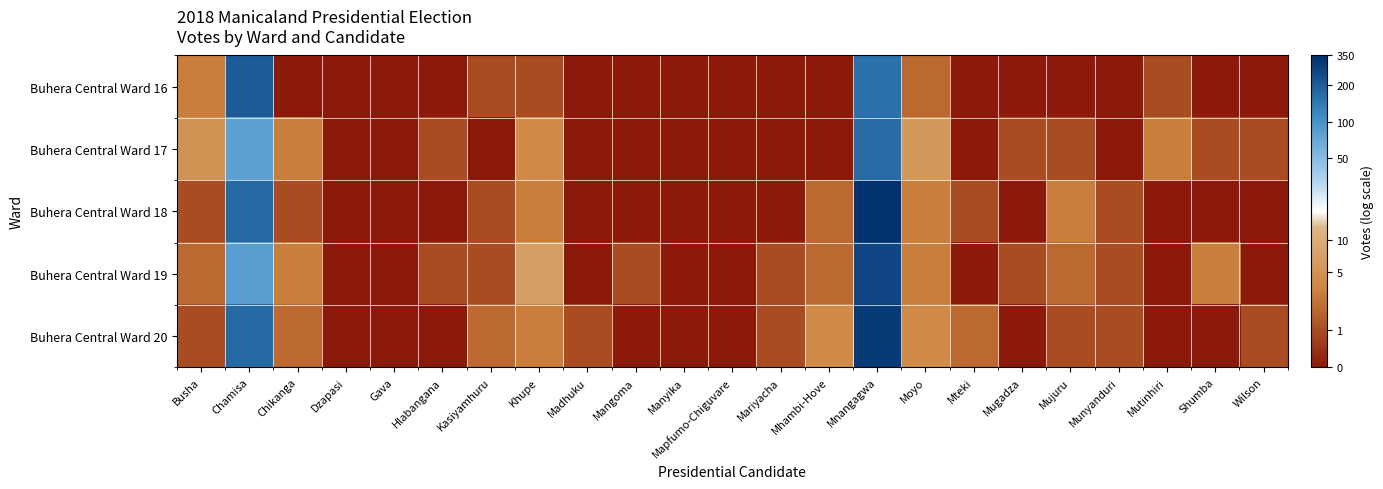

Reading left to right, list all the values displayed in this chart.

Buhera Central Ward 16: Busha=1.4	Chamisa=5.3	Chikanga=0.0	Dzapasi=0.0	Gava=0.0	Hlabangana=0.0	Kasiyamhuru=0.7	Khupe=0.7	Madhuku=0.0	Mangoma=0.0	Manyika=0.0	Mapfumo-Chiguvare=0.0	Mariyacha=0.0	Mhambi-Hove=0.0	Mnangagwa=5.1	Moyo=1.1	Mteki=0.0	Mugadza=0.0	Mujuru=0.0	Munyanduri=0.0	Mutinhiri=0.7	Shumba=0.0	Wilson=0.0
Buhera Central Ward 17: Busha=1.8	Chamisa=4.4	Chikanga=1.4	Dzapasi=0.0	Gava=0.0	Hlabangana=0.7	Kasiyamhuru=0.0	Khupe=1.6	Madhuku=0.0	Mangoma=0.0	Manyika=0.0	Mapfumo-Chiguvare=0.0	Mariyacha=0.0	Mhambi-Hove=0.0	Mnangagwa=5.1	Moyo=1.9	Mteki=0.0	Mugadza=0.7	Mujuru=0.7	Munyanduri=0.0	Mutinhiri=1.4	Shumba=0.7	Wilson=0.7
Buhera Central Ward 18: Busha=0.7	Chamisa=5.2	Chikanga=0.7	Dzapasi=0.0	Gava=0.0	Hlabangana=0.0	Kasiyamhuru=0.7	Khupe=1.4	Madhuku=0.0	Mangoma=0.0	Manyika=0.0	Mapfumo-Chiguvare=0.0	Mariyacha=0.0	Mhambi-Hove=1.1	Mnangagwa=5.8	Moyo=1.4	Mteki=0.7	Mugadza=0.0	Mujuru=1.4	Munyanduri=0.7	Mutinhiri=0.0	Shumba=0.0	Wilson=0.0
Buhera Central Ward 19: Busha=1.1	Chamisa=4.4	Chikanga=1.4	Dzapasi=0.0	Gava=0.0	Hlabangana=0.7	Kasiyamhuru=0.7	Khupe=2.1	Madhuku=0.0	Mangoma=0.7	Manyika=0.0	Mapfumo-Chiguvare=0.0	Mariyacha=0.7	Mhambi-Hove=1.1	Mnangagwa=5.6	Moyo=1.4	Mteki=0.0	Mugadza=0.7	Mujuru=1.1	Munyanduri=0.7	Mutinhiri=0.0	Shumba=1.4	Wilson=0.0
Buhera Central Ward 20: Busha=0.7	Chamisa=5.1	Chikanga=1.1	Dzapasi=0.0	Gava=0.0	Hlabangana=0.0	Kasiyamhuru=1.1	Khupe=1.4	Madhuku=0.7	Mangoma=0.0	Manyika=0.0	Mapfumo-Chiguvare=0.0	Mariyacha=0.7	Mhambi-Hove=1.6	Mnangagwa=5.7	Moyo=1.6	Mteki=1.1	Mugadza=0.0	Mujuru=0.7	Munyanduri=0.7	Mutinhiri=0.0	Shumba=0.0	Wilson=0.7